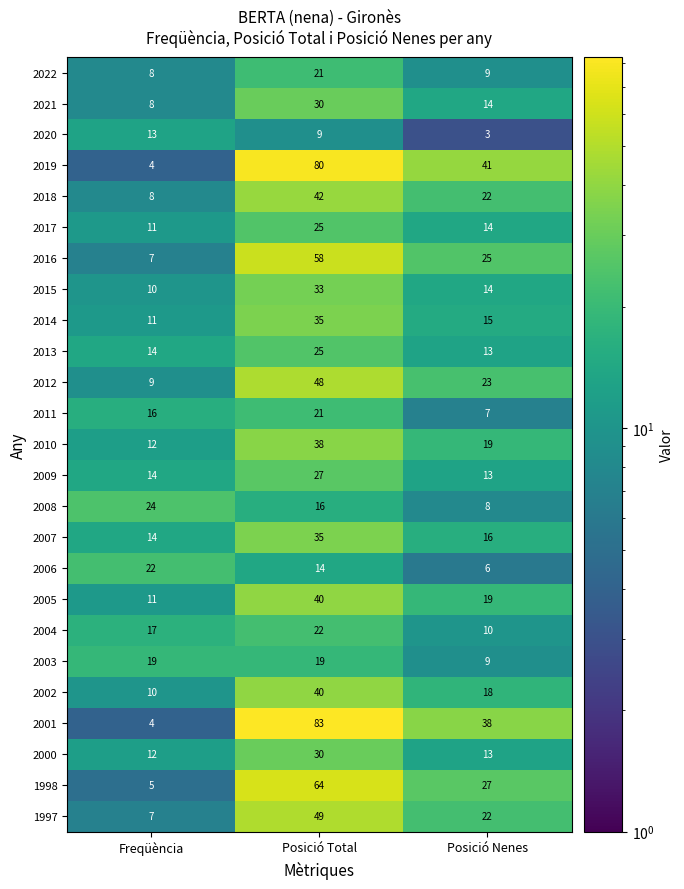

What is the sum of all 2014 values?

61